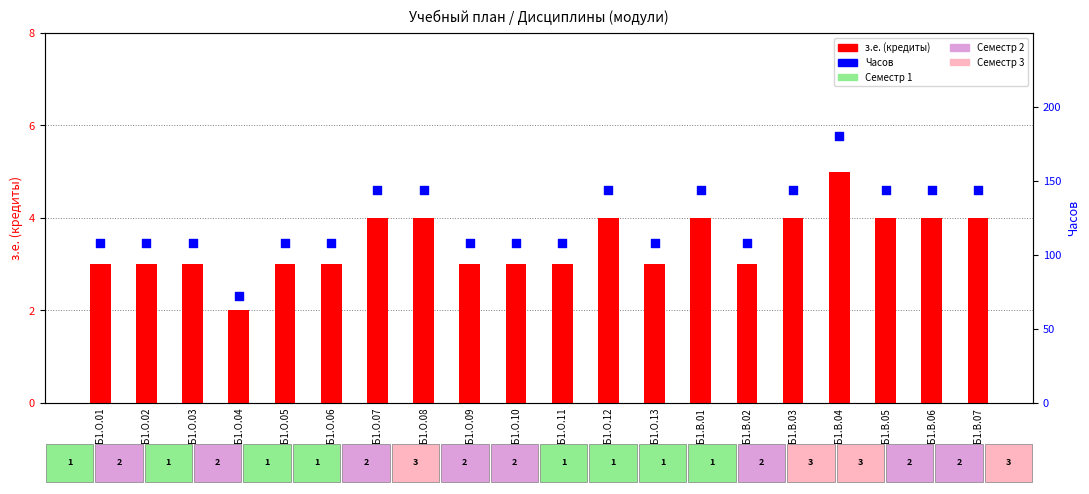

Which series reaches the minimum Y coordinate?

з.е. (кредиты)